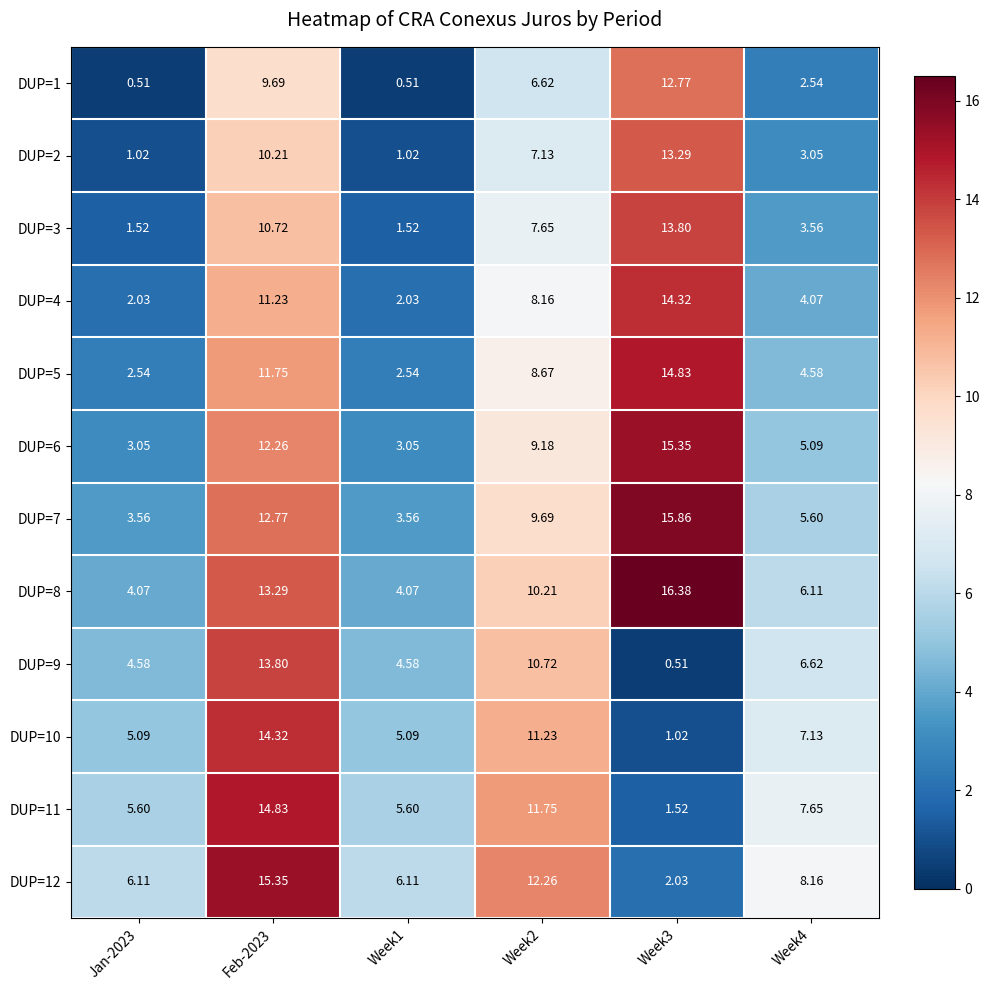

Which series has the largest range (max minus min)?

DUP=12